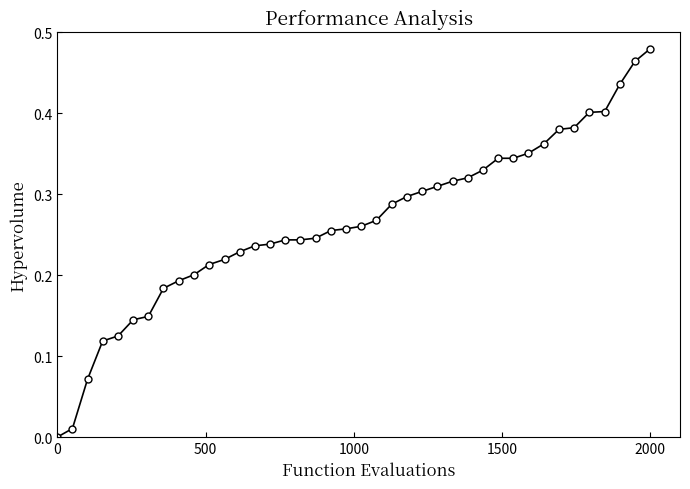

Does the chart have visible grid lines?

No